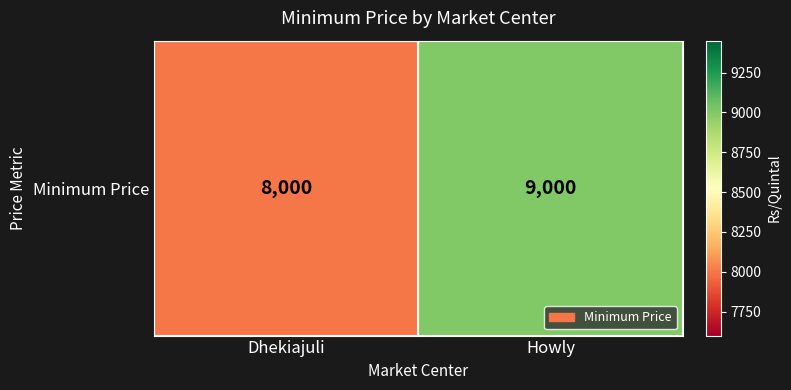

What is the difference between the maximum and minimum values?

1000